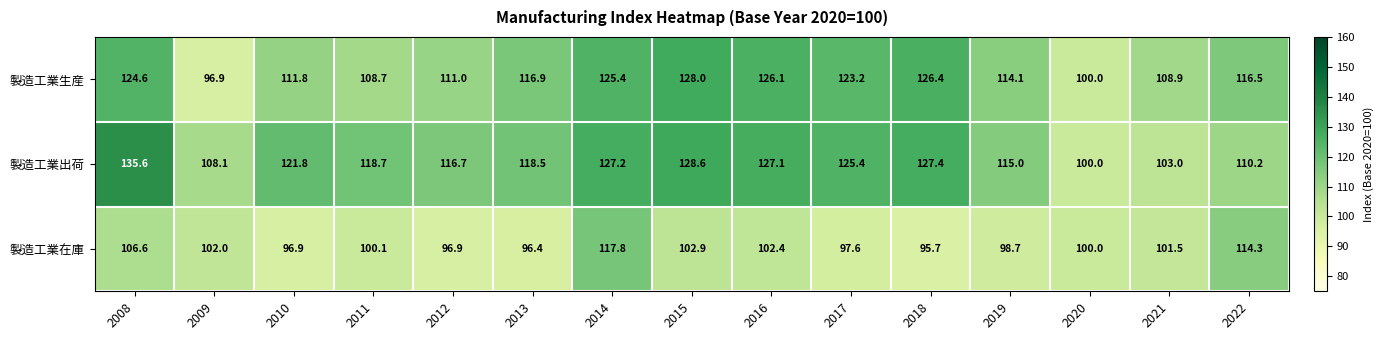

At which category does the chart reach its peak across all series?

2008